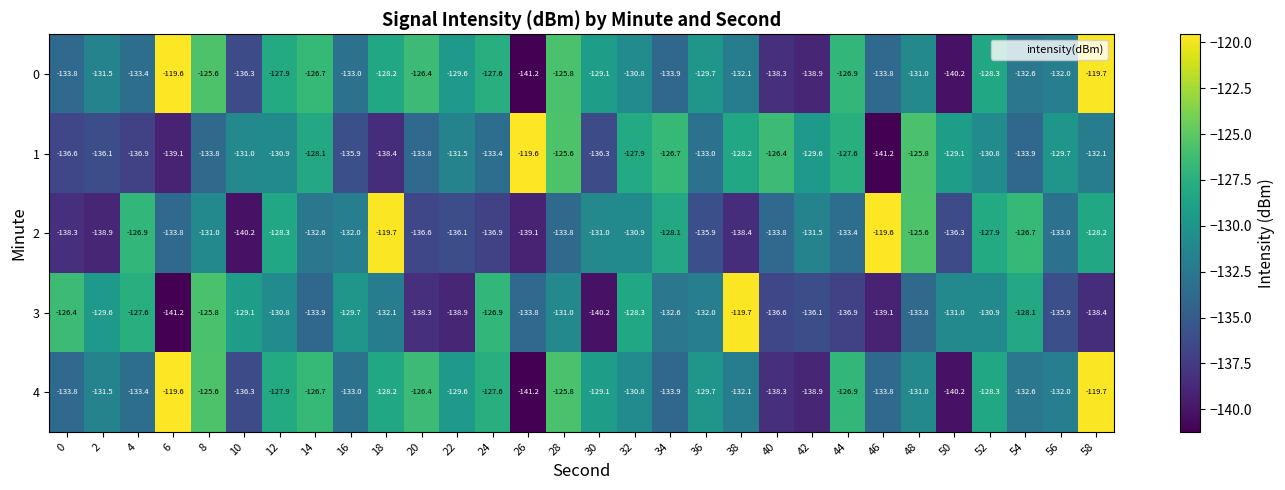

Is the value of 4 at 22 greater than the value of 3 at 12?

Yes